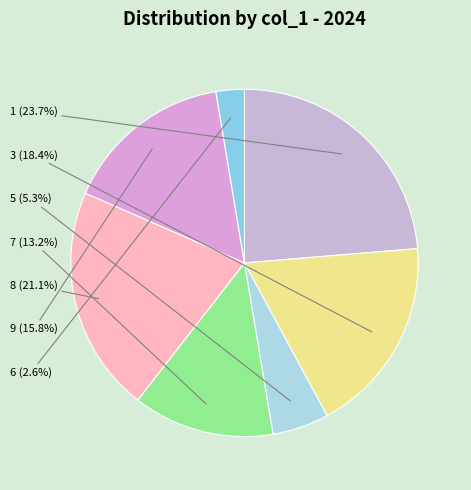

How many slices are in this pie chart?

7